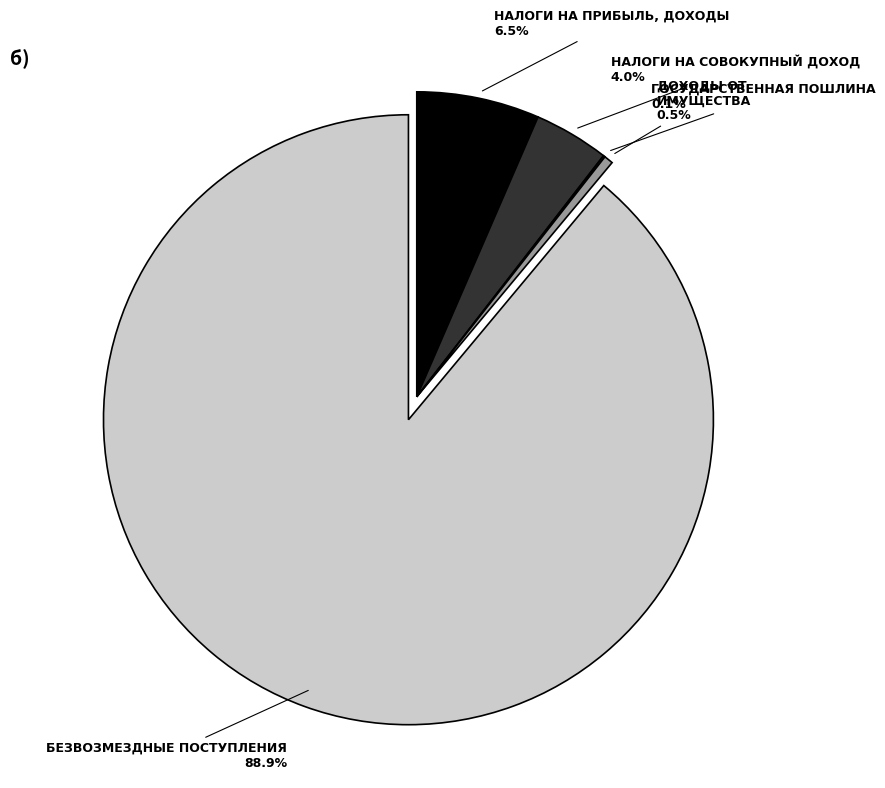

Is there a majority slice in this chart?

Yes